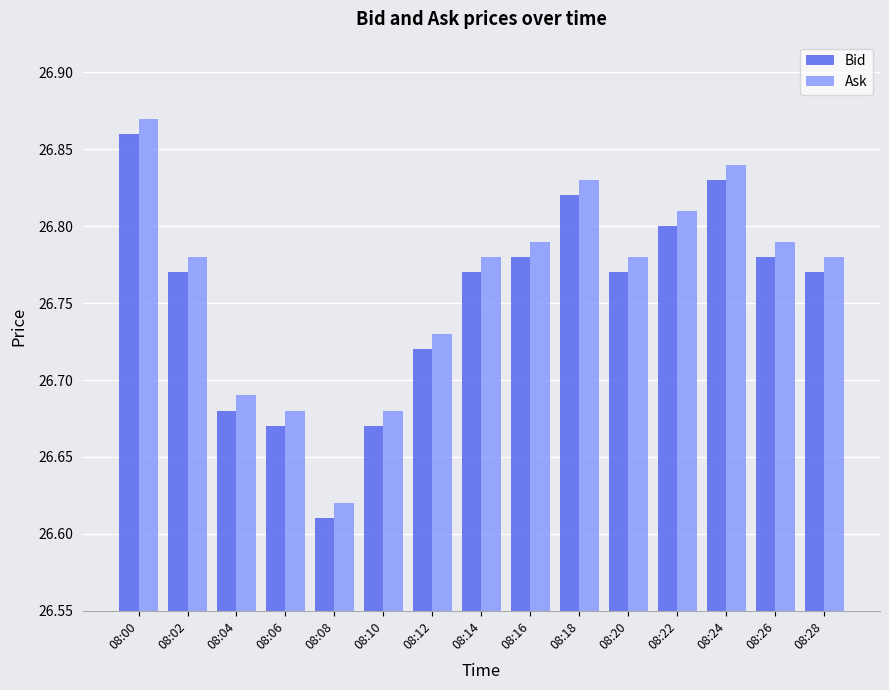

Are the bars horizontal?

No